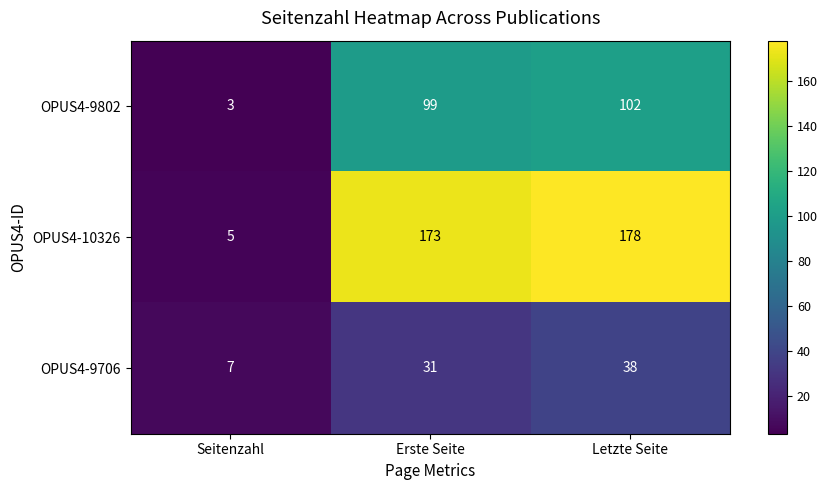

True or false: OPUS4-9706 has a value of 11 at Erste Seite.

False